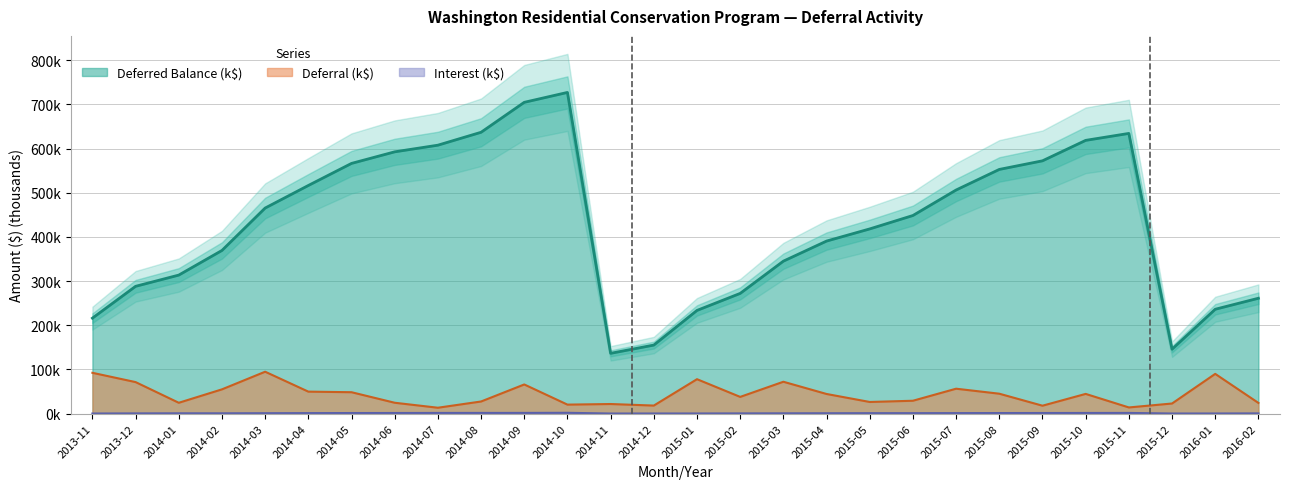

What is the spread (max minus min) of values at 2015-10?

617.1